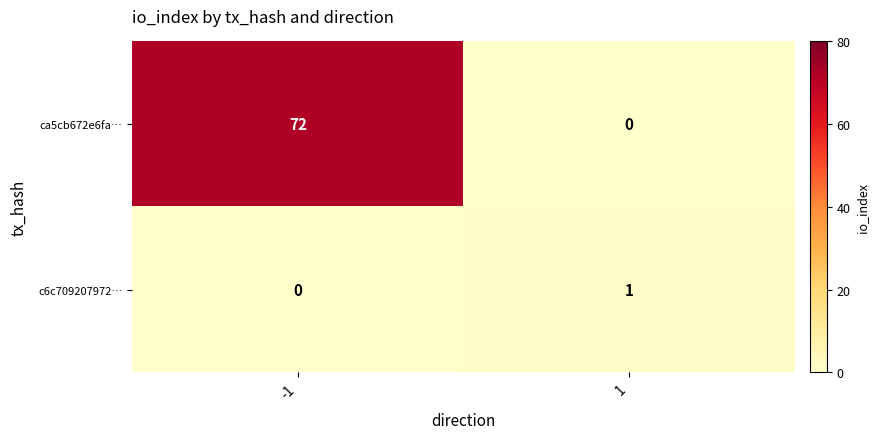

The ca5cb672e6fa… series shows 44 at -1. True or false?

False